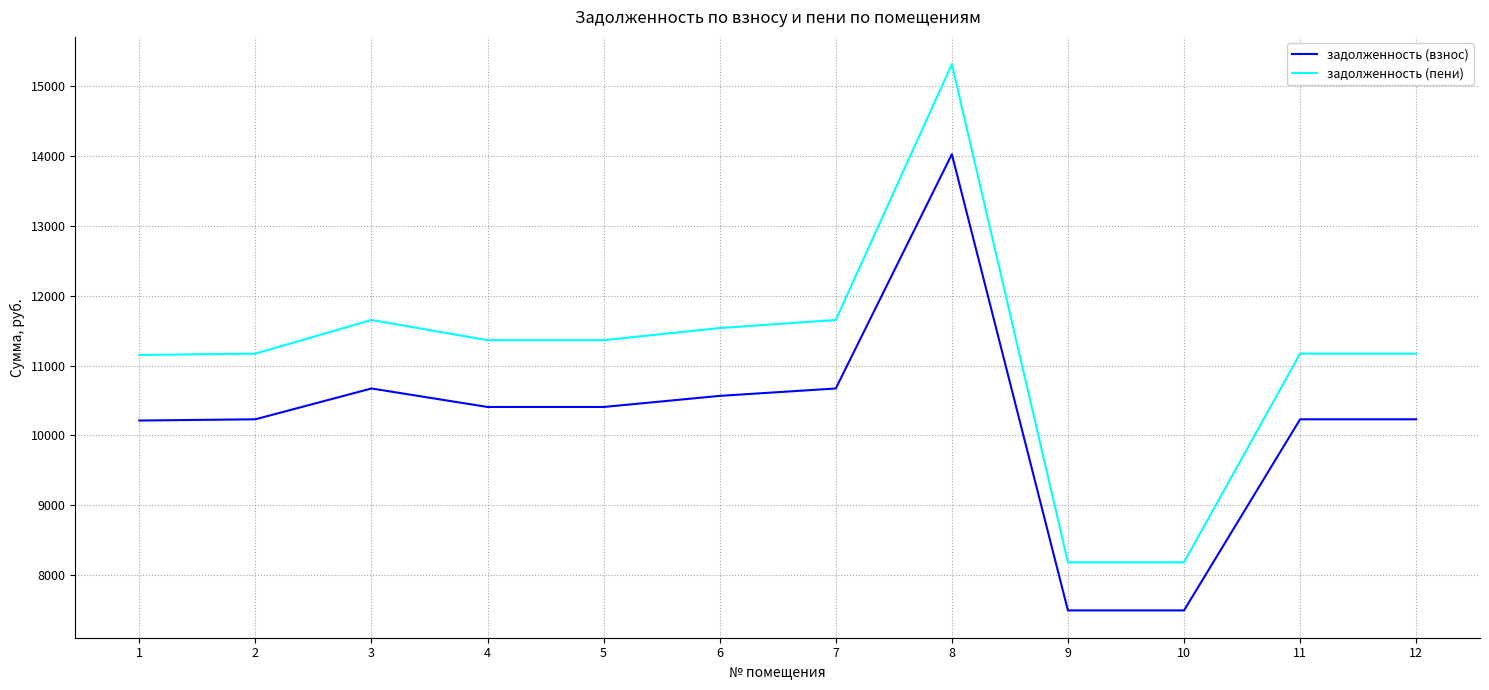

Which series has the widest spread of values?

задолженность (пени)